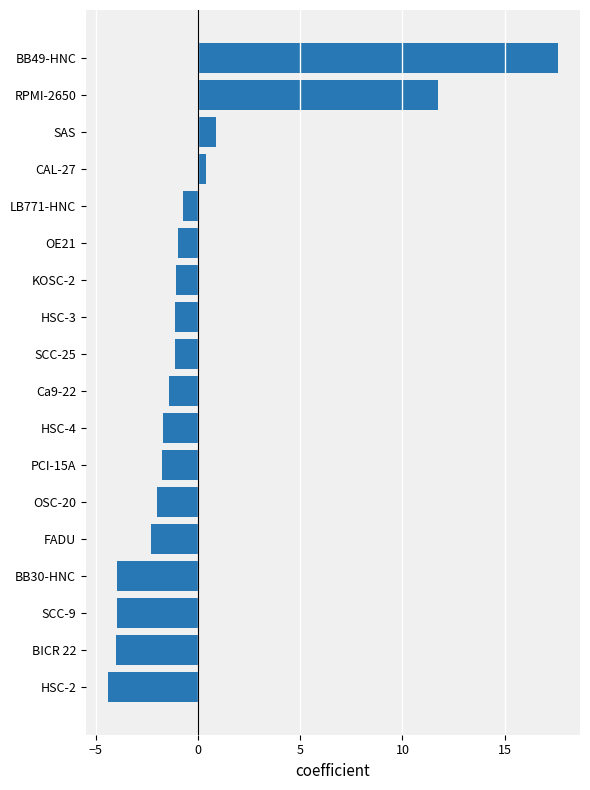

What is the difference between the second highest and minimum values?

16.1